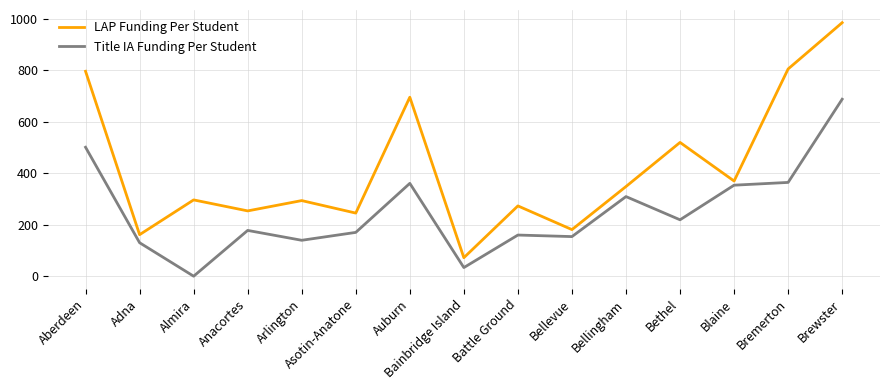

How many lines are shown in the chart?

2